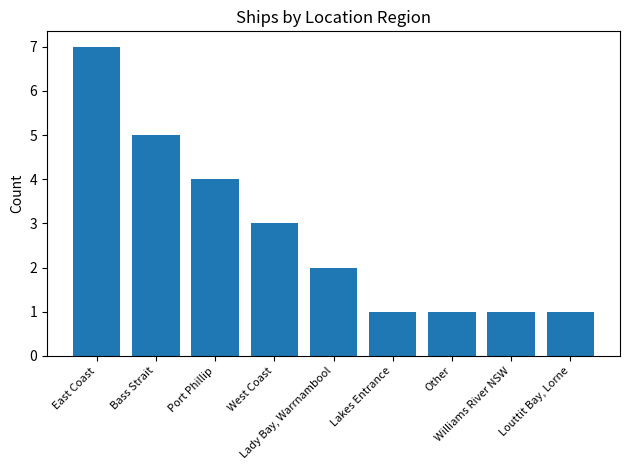

What is the change in value from West Coast to Lady Bay, Warrnambool?

-1